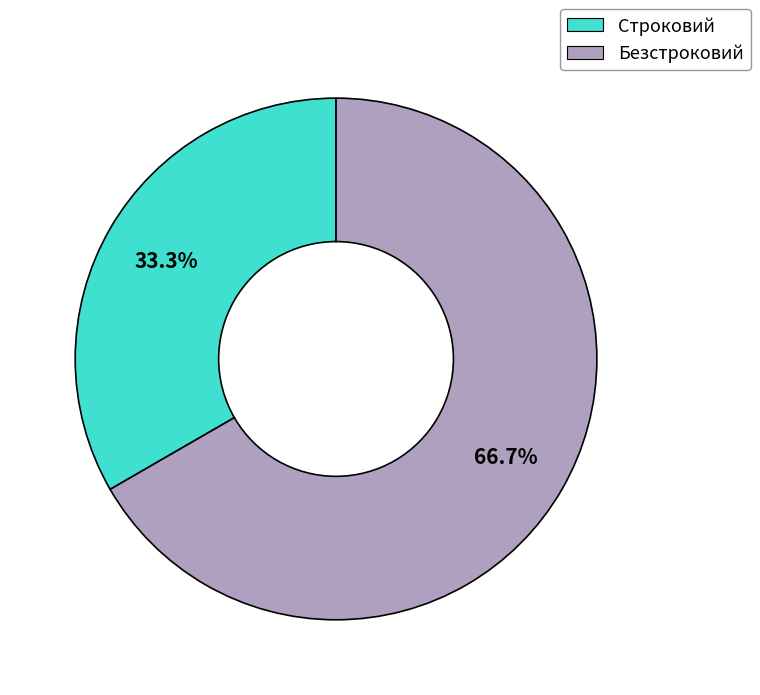

Does Безстроковий represent more than half of the total?

Yes